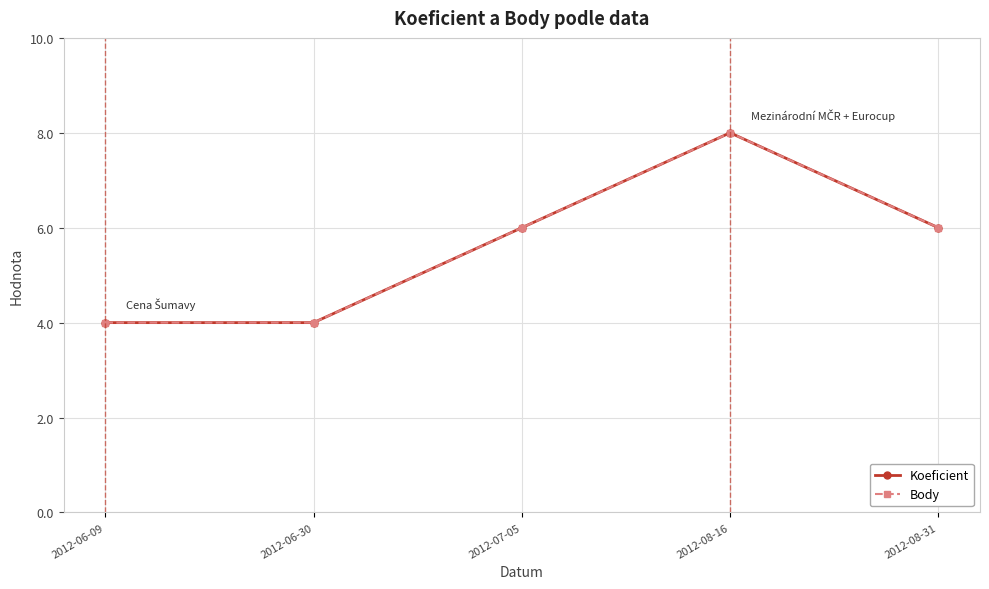

Does the chart have visible grid lines?

Yes